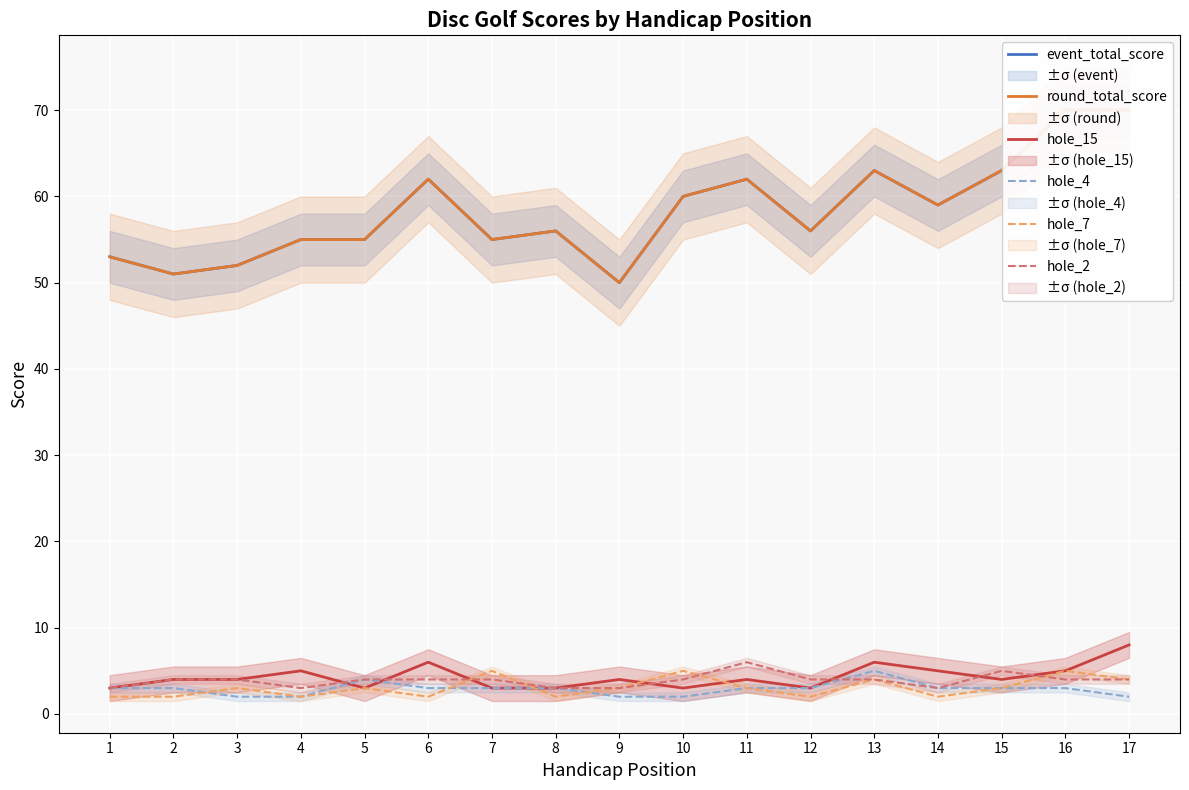

How many categories are shown in the chart?

17